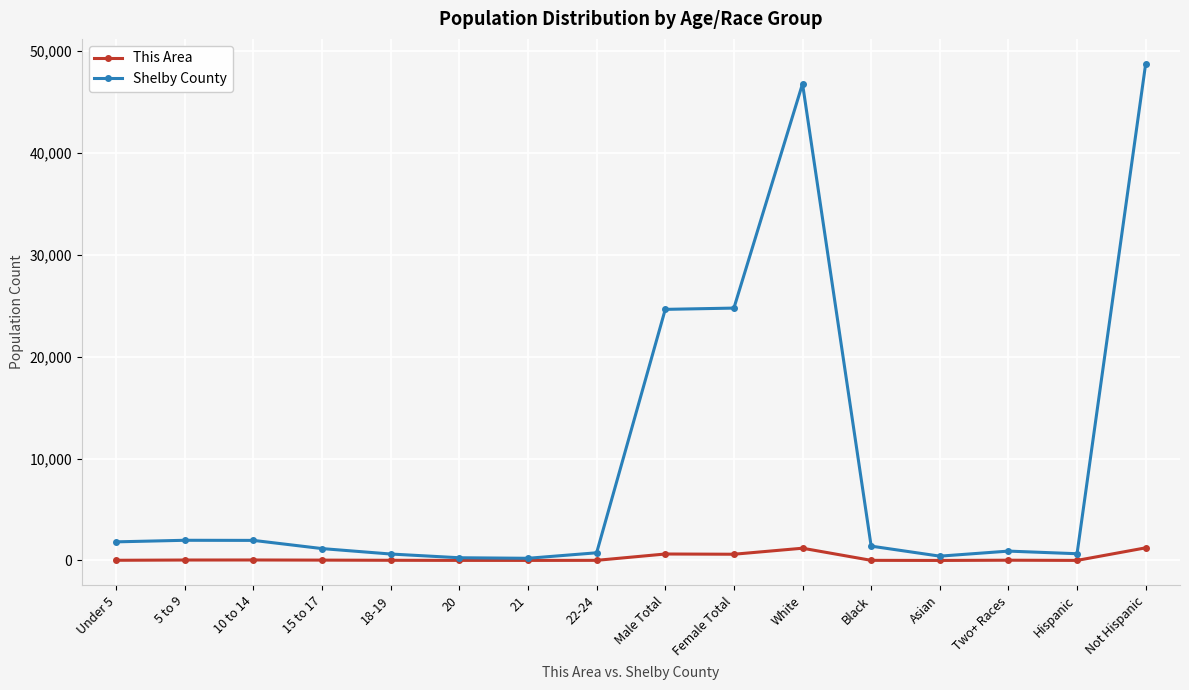

What is the approximate value of This Area at Female Total?

611